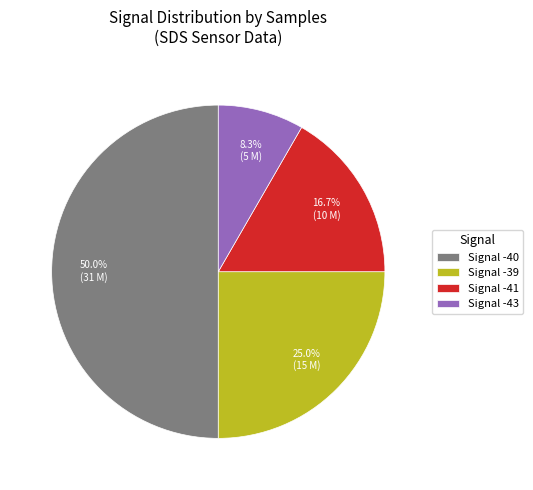

Which slice is the smallest?

Signal -43